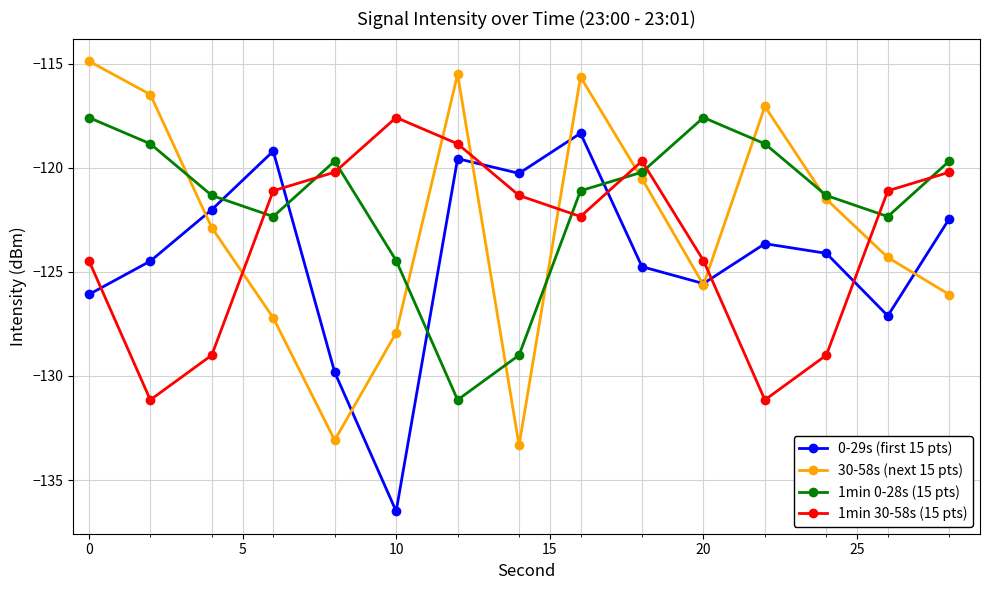

What is the lowest value of the 1min 30-58s (15 pts) series?

-131.1